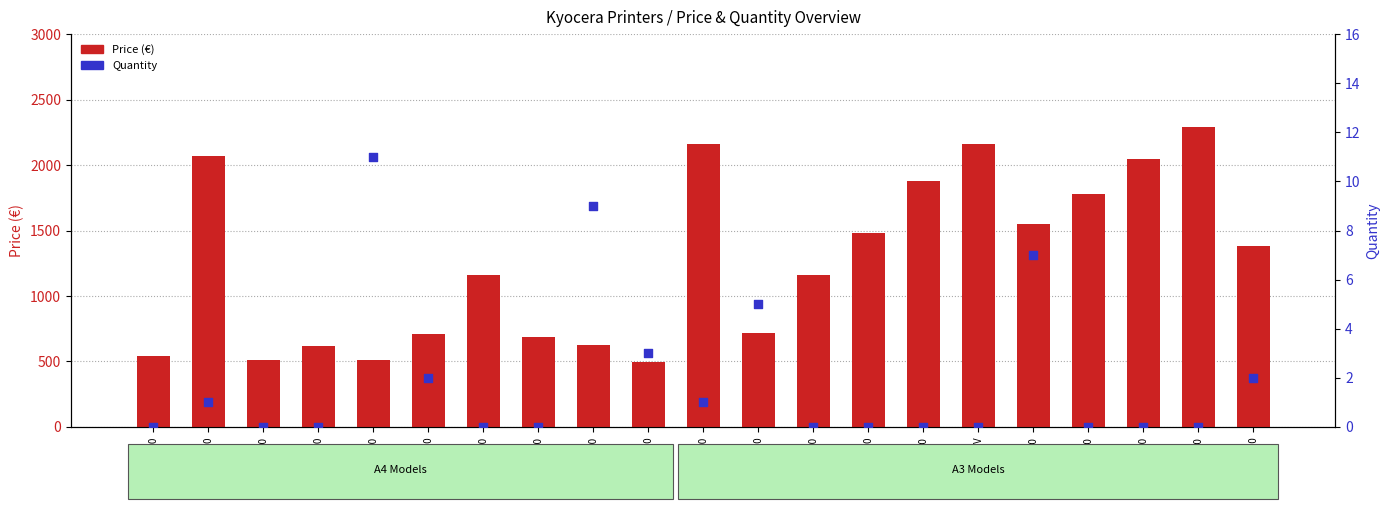

What are all the series names shown in the legend?

Price (€), Quantity